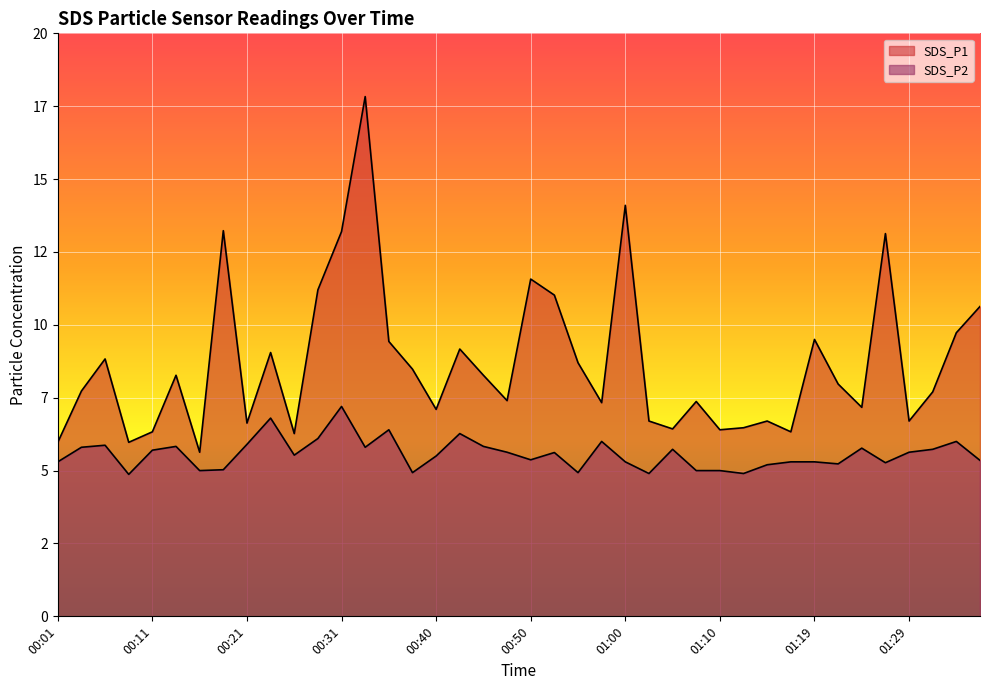

Is the value of SDS_P2 at 00:21 greater than the value of SDS_P1 at 00:26?

No